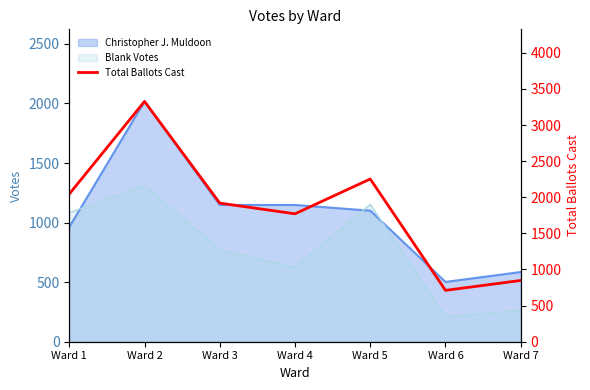

What is the smallest value displayed?

711